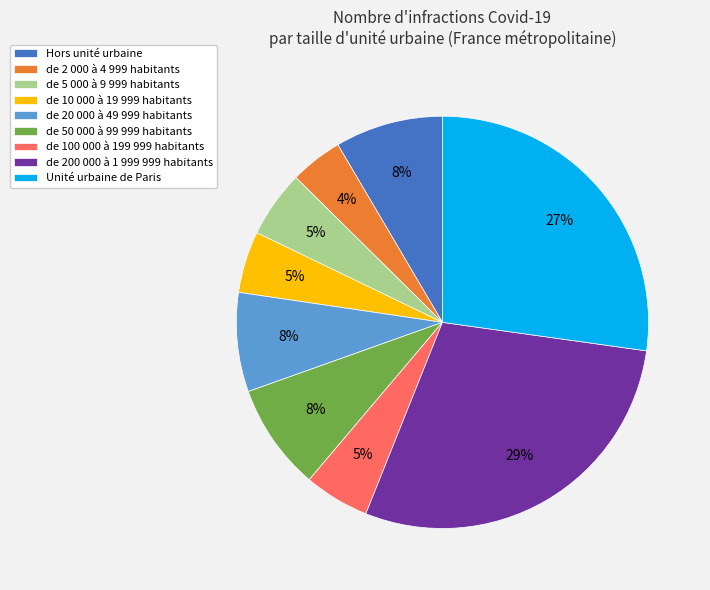

Which has a higher value, de 2 000 à 4 999 habitants or Unité urbaine de Paris?

Unité urbaine de Paris